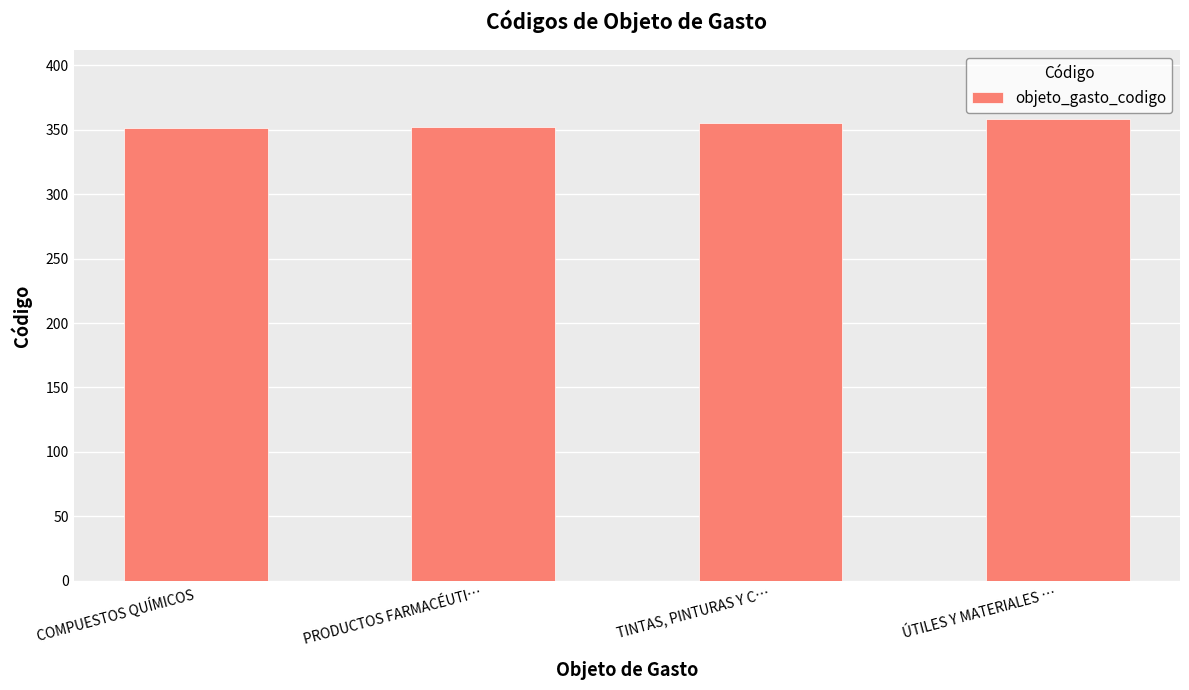

Is it true that the value at TINTAS, PINTURAS Y C… is 150?

False